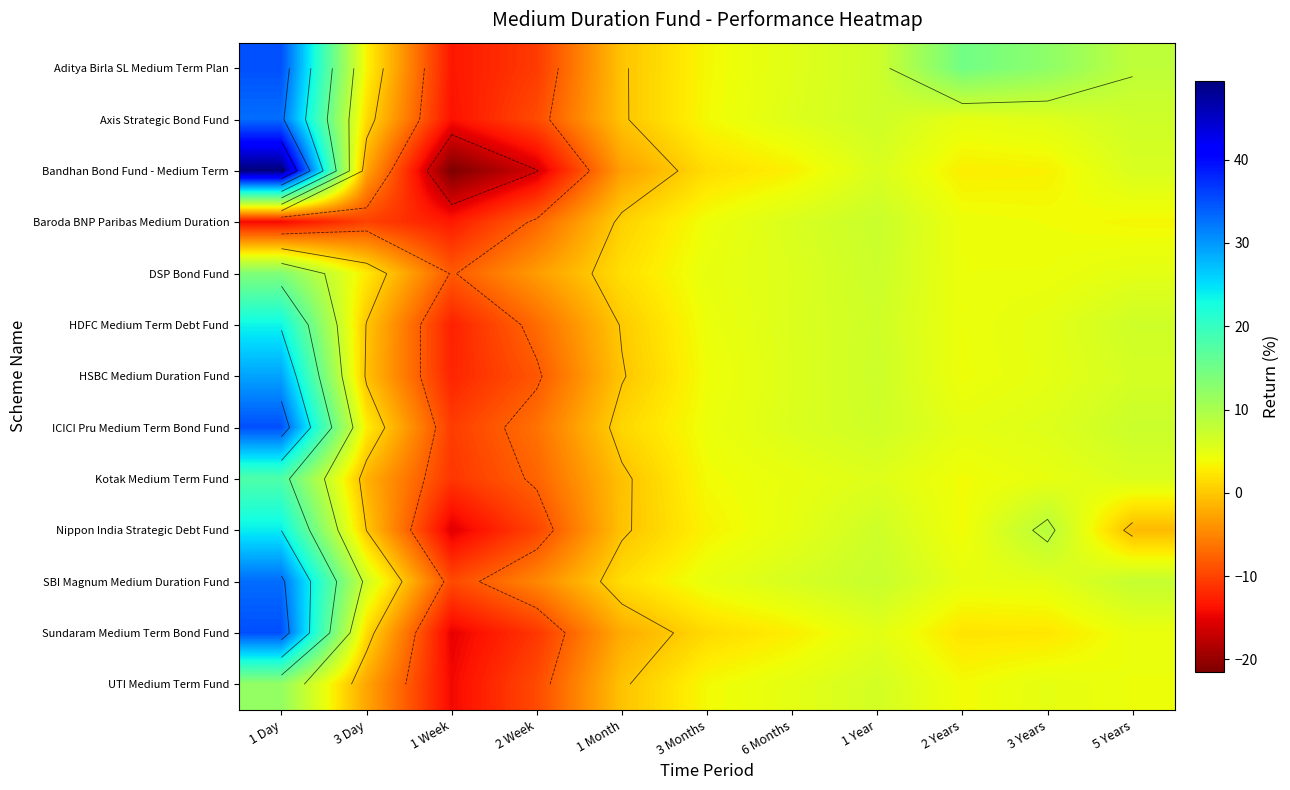

Rank the series by their maximum value, from lowest to highest.

Baroda BNP Paribas Medium Duration, UTI Medium Term Fund, DSP Bond Fund, Kotak Medium Term Fund, HDFC Medium Term Debt Fund, Nippon India Strategic Debt Fund, HSBC Medium Duration Fund, Axis Strategic Bond Fund, SBI Magnum Medium Duration Fund, Aditya Birla SL Medium Term Plan, ICICI Pru Medium Term Bond Fund, Sundaram Medium Term Bond Fund, Bandhan Bond Fund - Medium Term